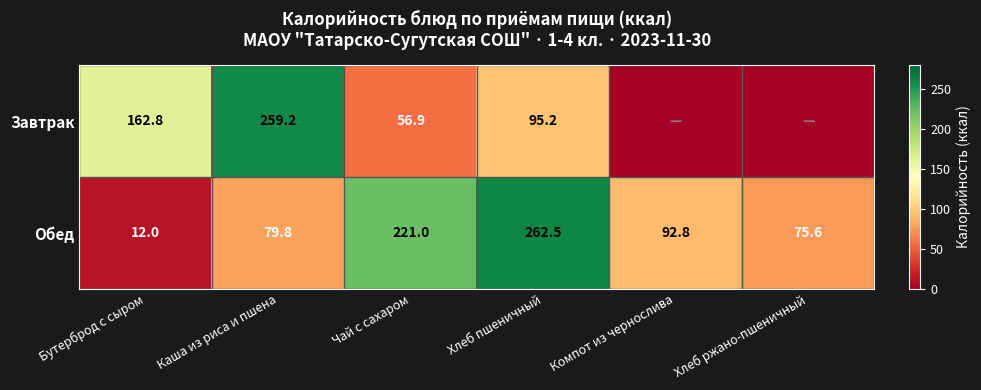

Between Бутерброд с сыром and Чай с сахаром, which series saw the biggest shift?

Обед